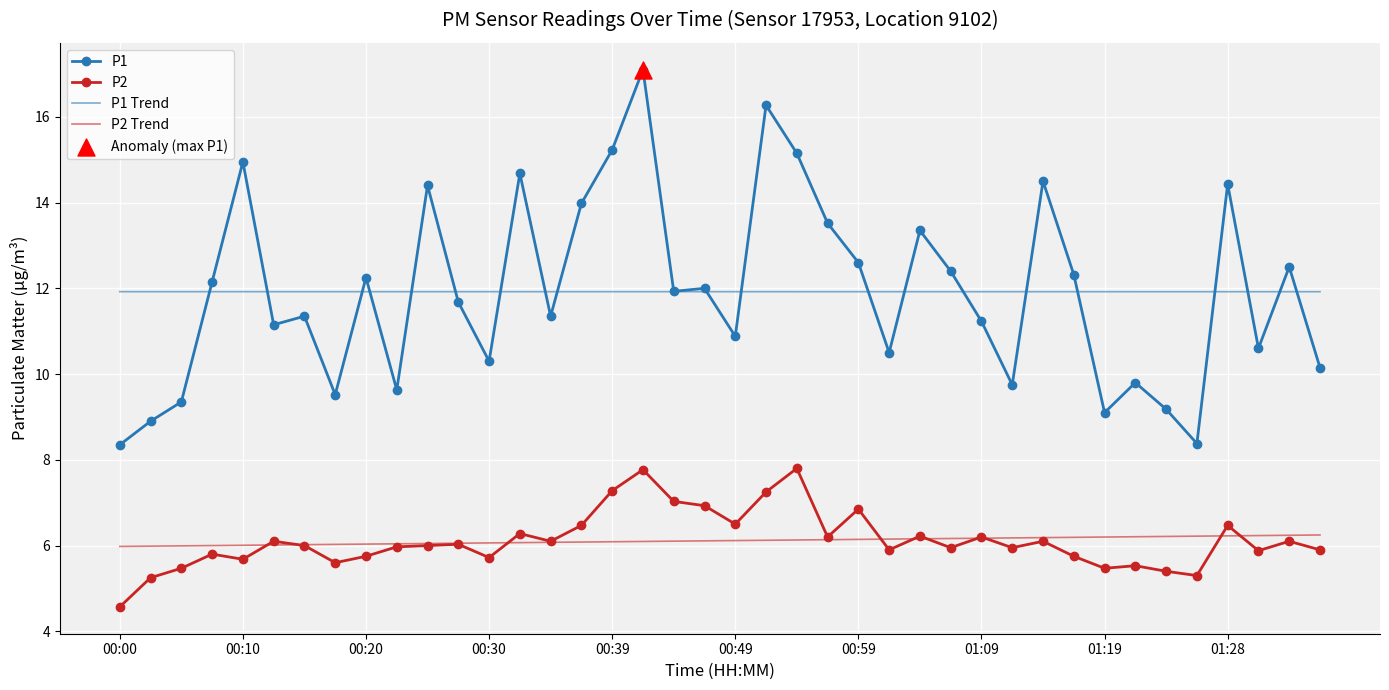

Which series has the widest spread of values?

P1